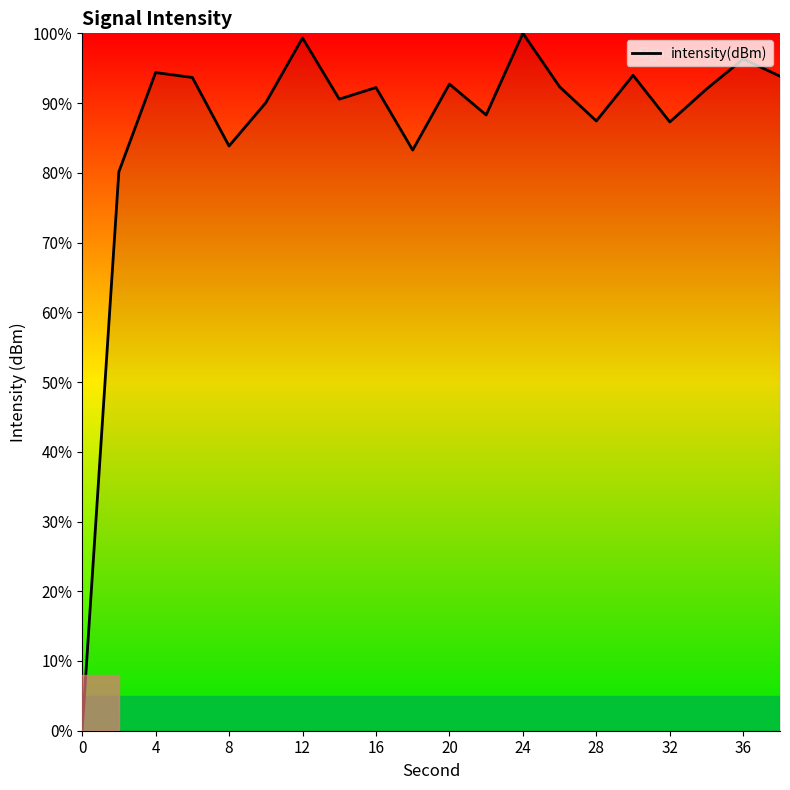

What is the maximum value shown in the chart?

100.0